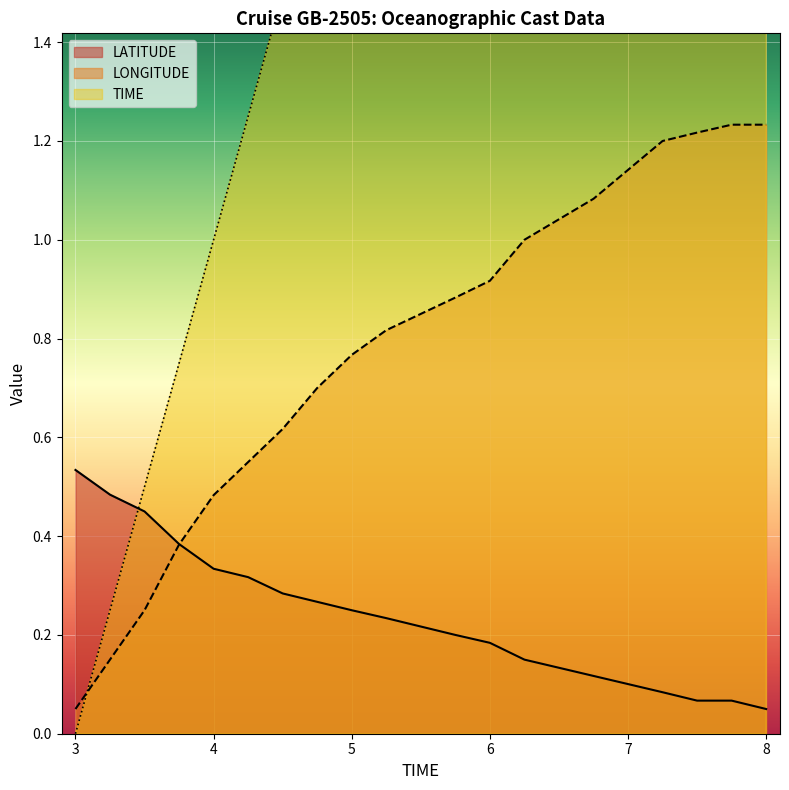

How many data points does each series have?

19